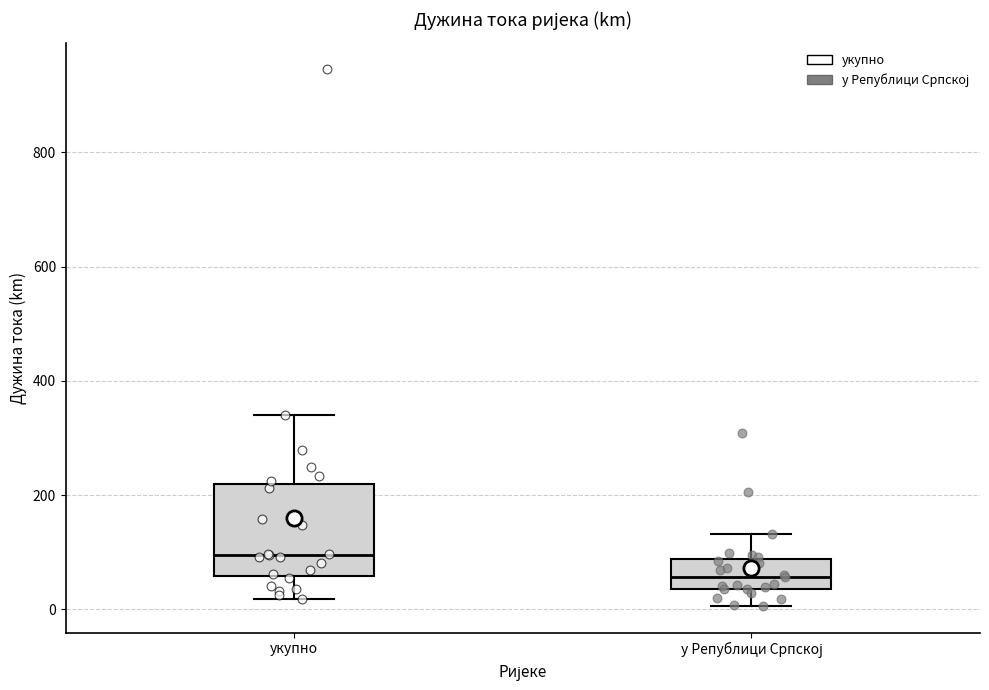

Reading left to right, read every box against the y-axis: the position of its median line, the range the box covers, and the ends of its whiskers. The values are not printed on the chart, so give them approximately, as read against the axis.

укупнo: median 100, box 60 to 220, whiskers 20 to 340
у Републици Српској: median 60, box 40 to 80, whiskers 0 to 140